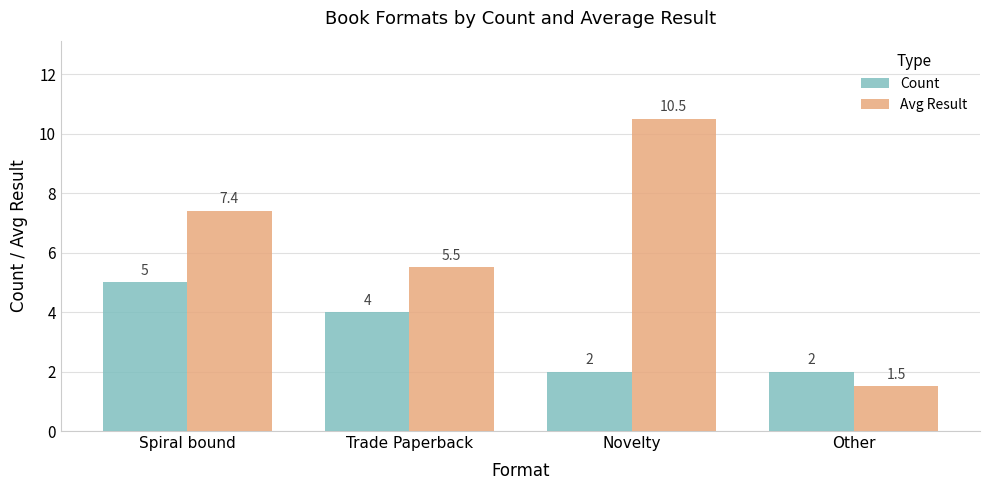

What is the difference between the second highest and minimum values in the Count series?

2.0